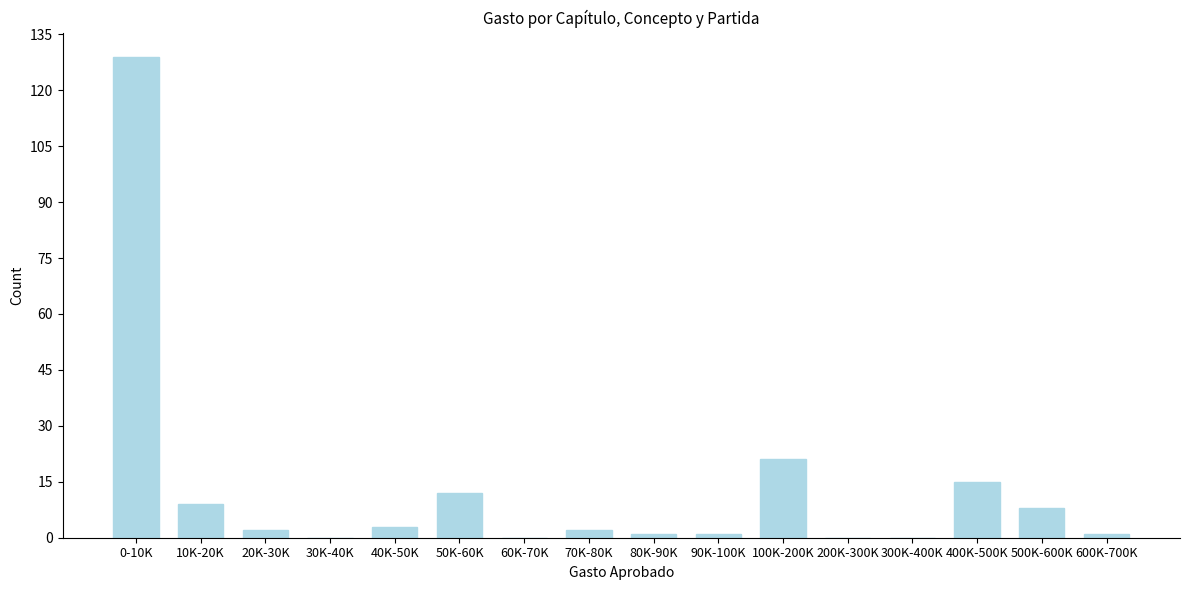

Reading left to right, what are all the values shown in this chart?

0-10K=129	10K-20K=9	20K-30K=2	30K-40K=0	40K-50K=3	50K-60K=12	60K-70K=0	70K-80K=2	80K-90K=1	90K-100K=1	100K-200K=21	200K-300K=0	300K-400K=0	400K-500K=15	500K-600K=8	600K-700K=1